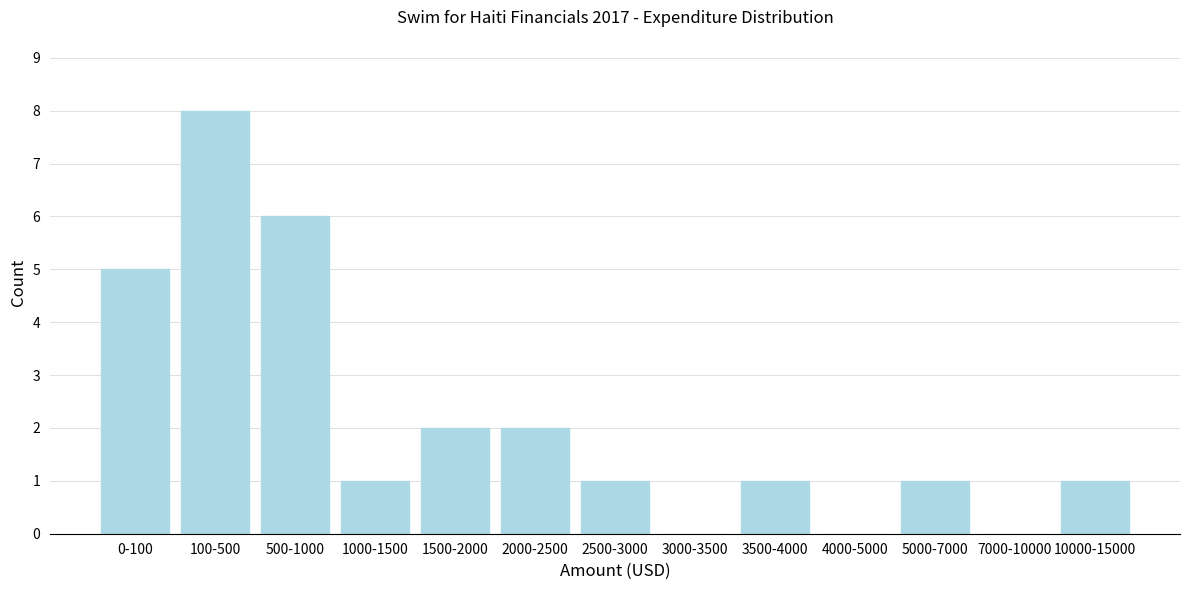

Reading left to right, extract all data points from this chart.

0-100=5	100-500=8	500-1000=6	1000-1500=1	1500-2000=2	2000-2500=2	2500-3000=1	3000-3500=0	3500-4000=1	4000-5000=0	5000-7000=1	7000-10000=0	10000-15000=1